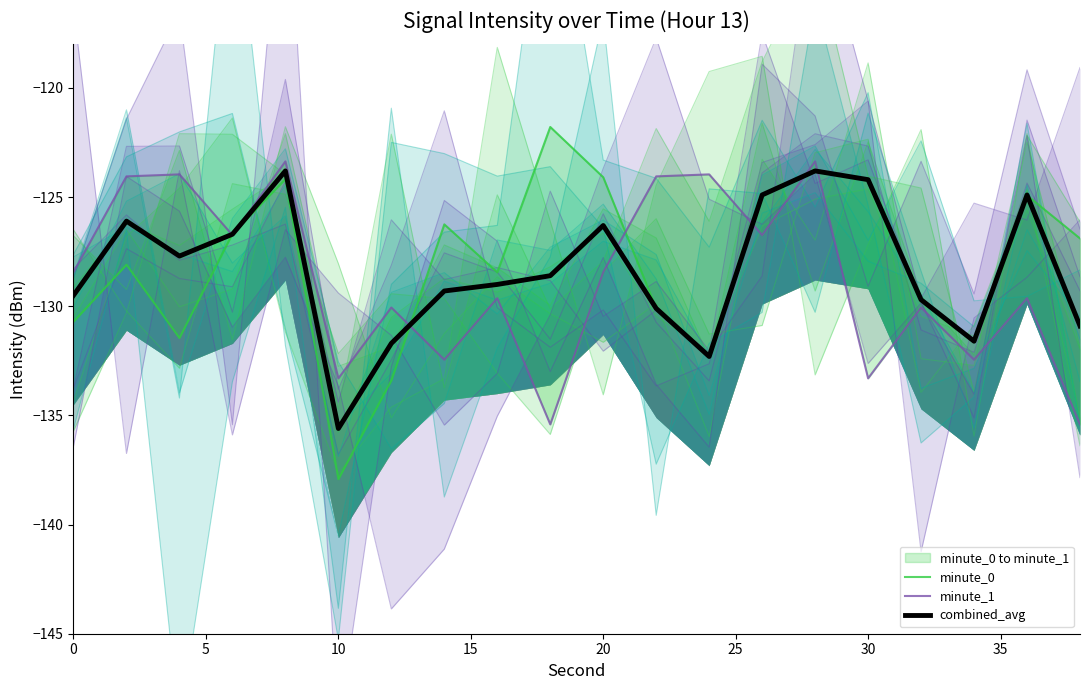

Which series has the largest range (max minus min)?

minute_0